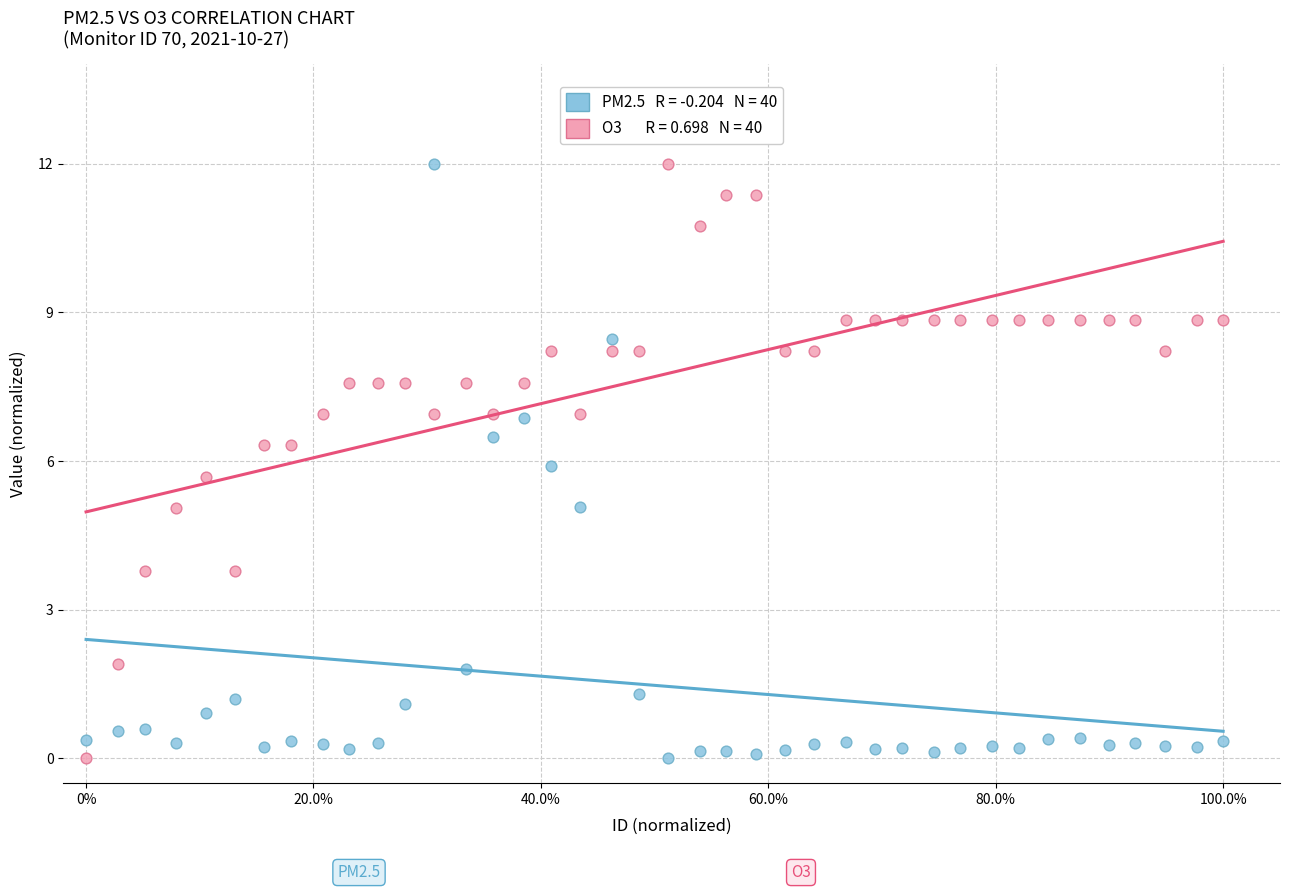

Across all data points, what is the range of X values (max minus min)?

1.0